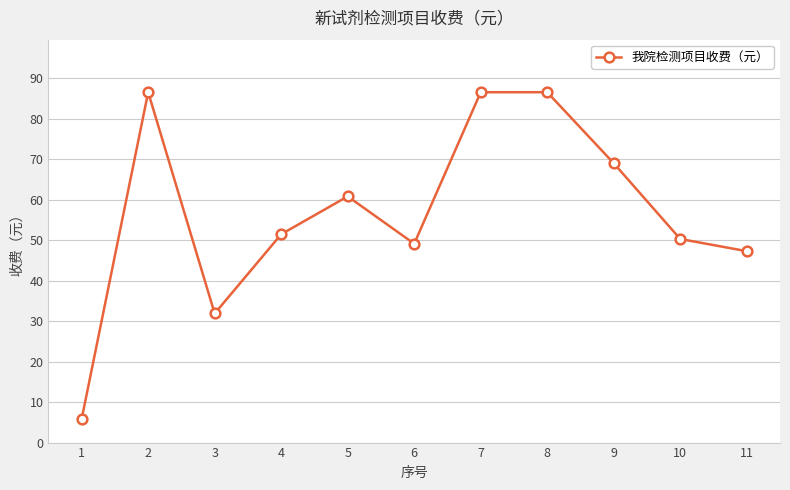

The chart shows a value of 54.6 at 8. True or false?

False